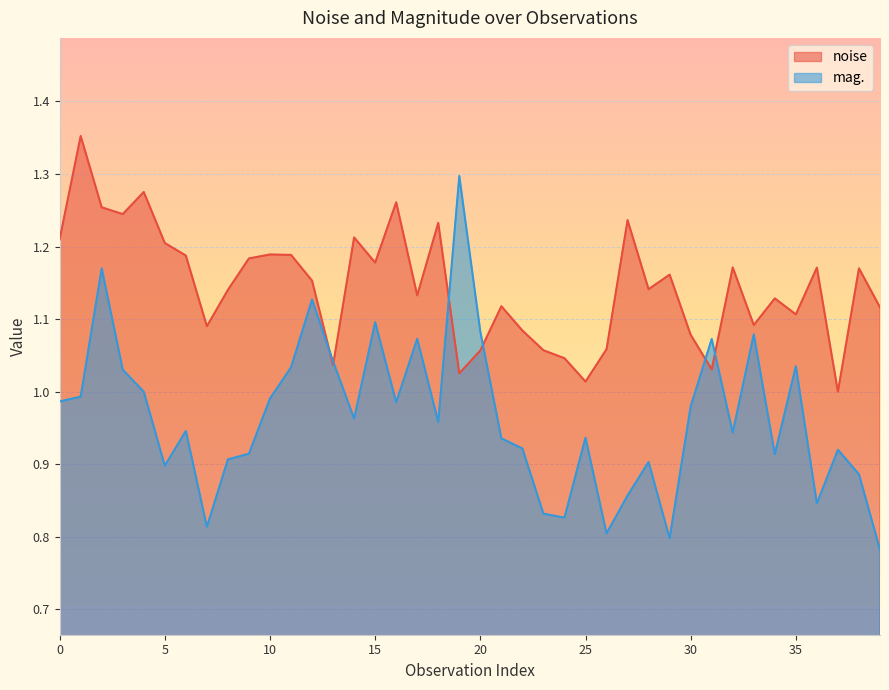

Between which two adjacent categories do mag. and noise first intersect?

12 and 13